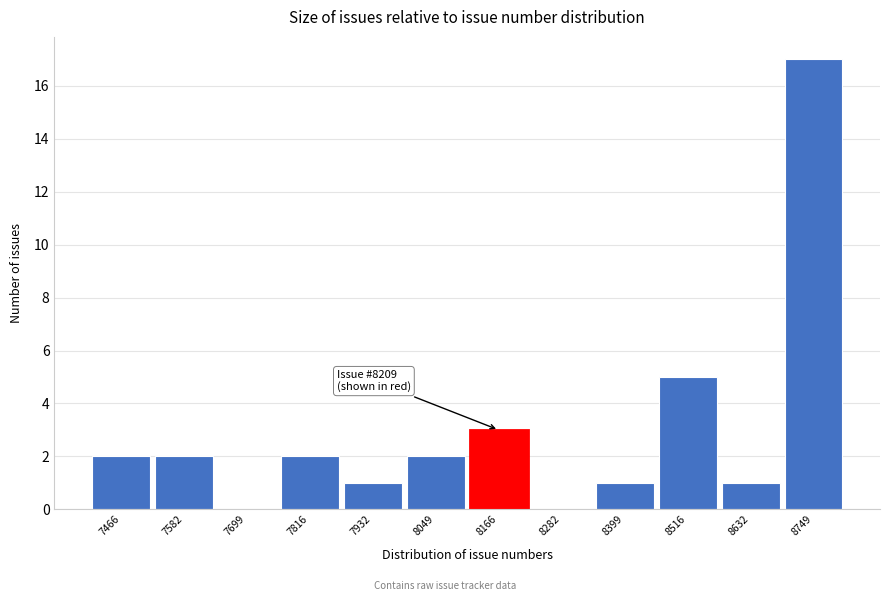

Reading right to left, transcribe all the data shown in this chart.

8749=17	8632=1	8516=5	8399=1	8282=0	8166=3	8049=2	7932=1	7816=2	7699=0	7582=2	7466=2